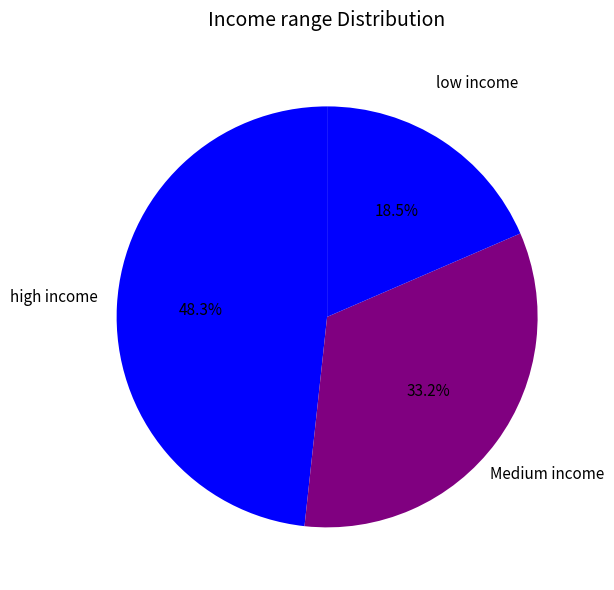

Count the number of slices in the pie.

3